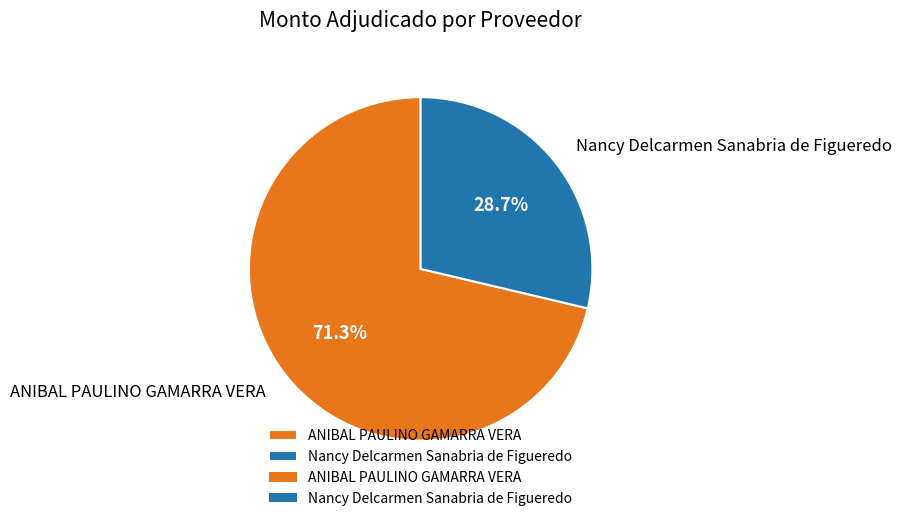

To the nearest percent, what is the combined percentage of ANIBAL PAULINO GAMARRA VERA and Nancy Delcarmen Sanabria de Figueredo?

100%